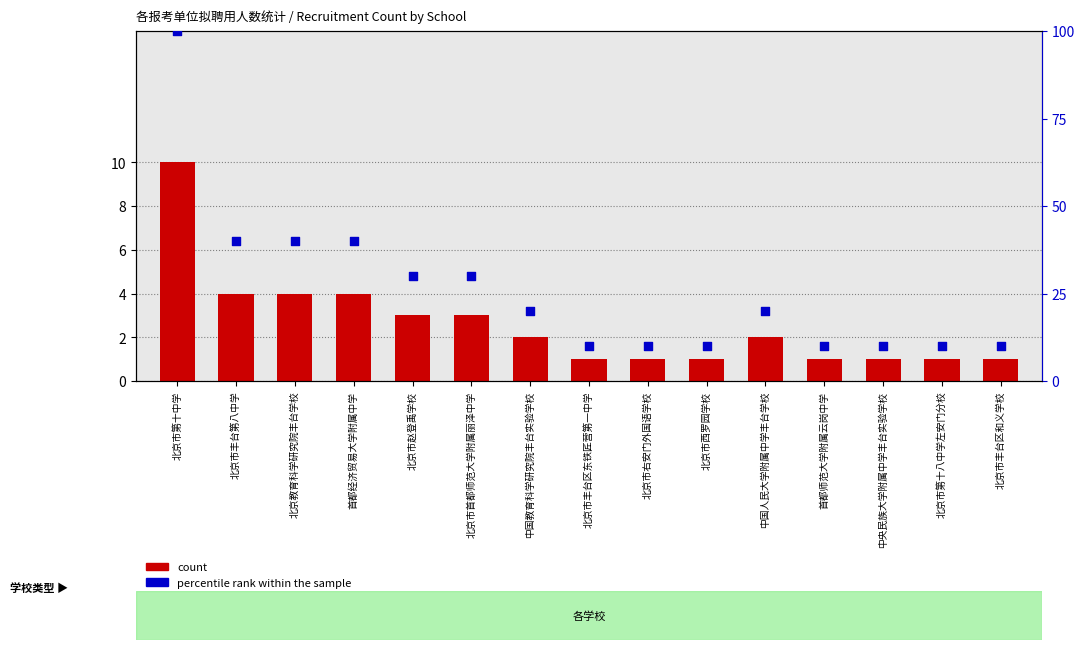

Which series contains the lowest Y value?

count